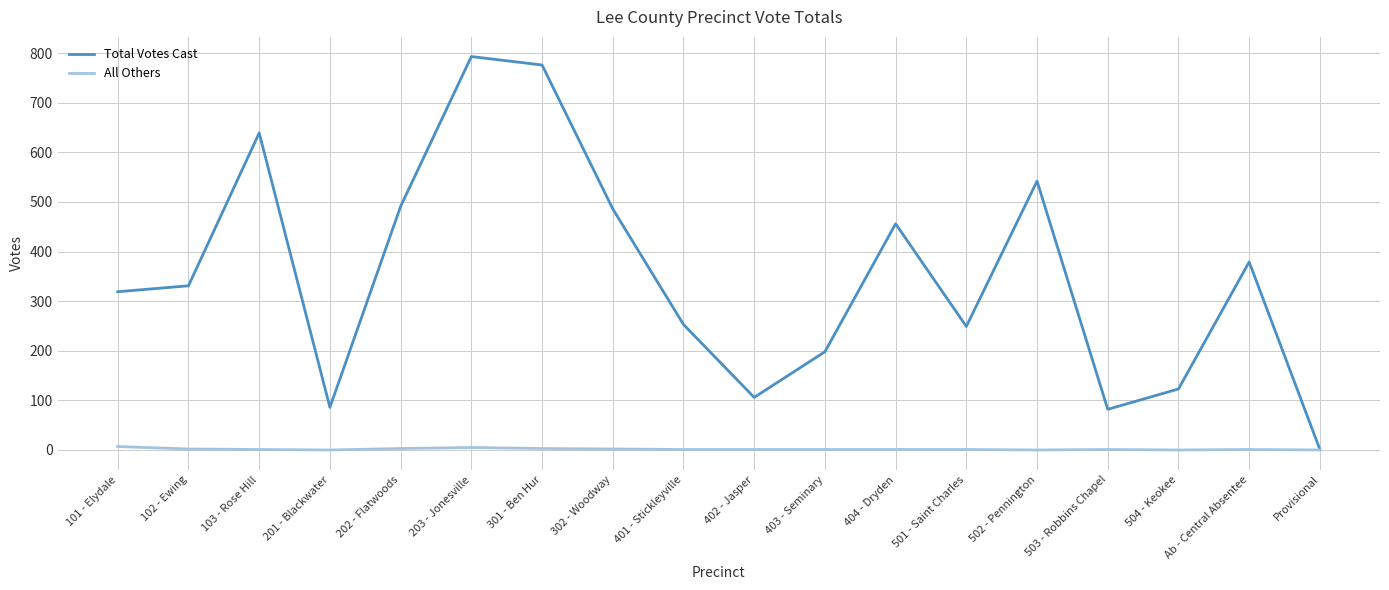

True or false: Total Votes Cast has more than 2 interior local peaks.

True